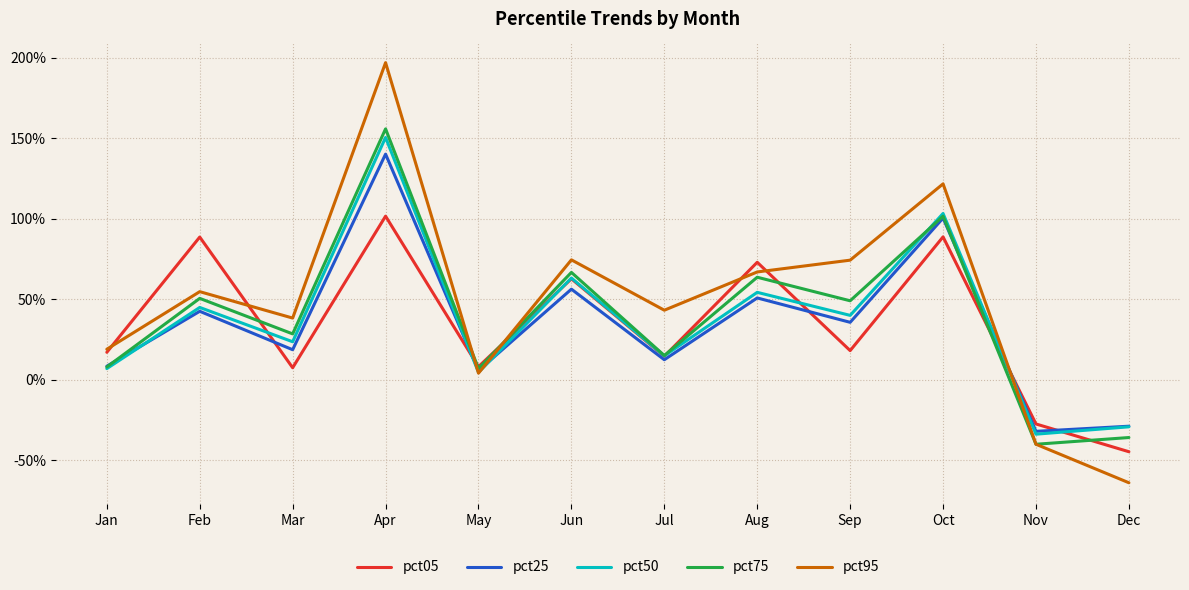

Is this an area chart (filled region under the line)?

No